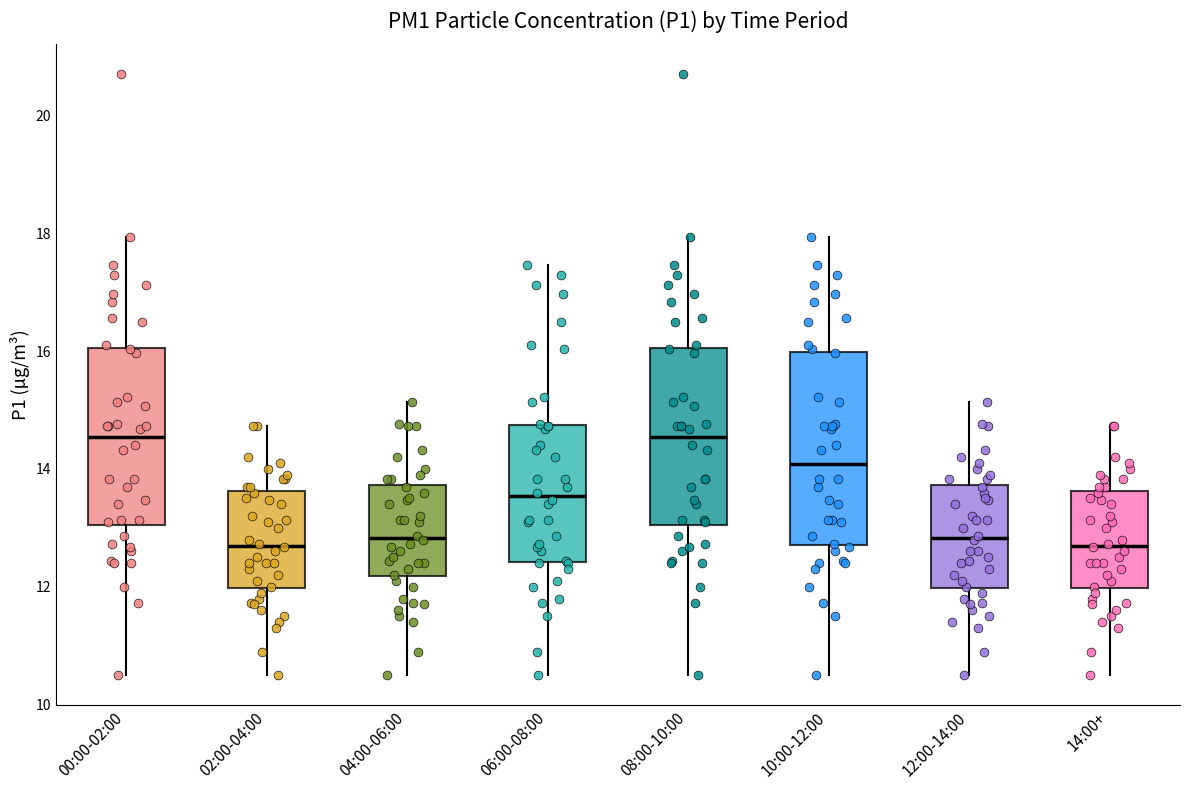

Where does the median line of the box for 10:00-12:00 sit on the y-axis? The values are not printed on the chart, so give them approximately, as read against the axis.

14.0